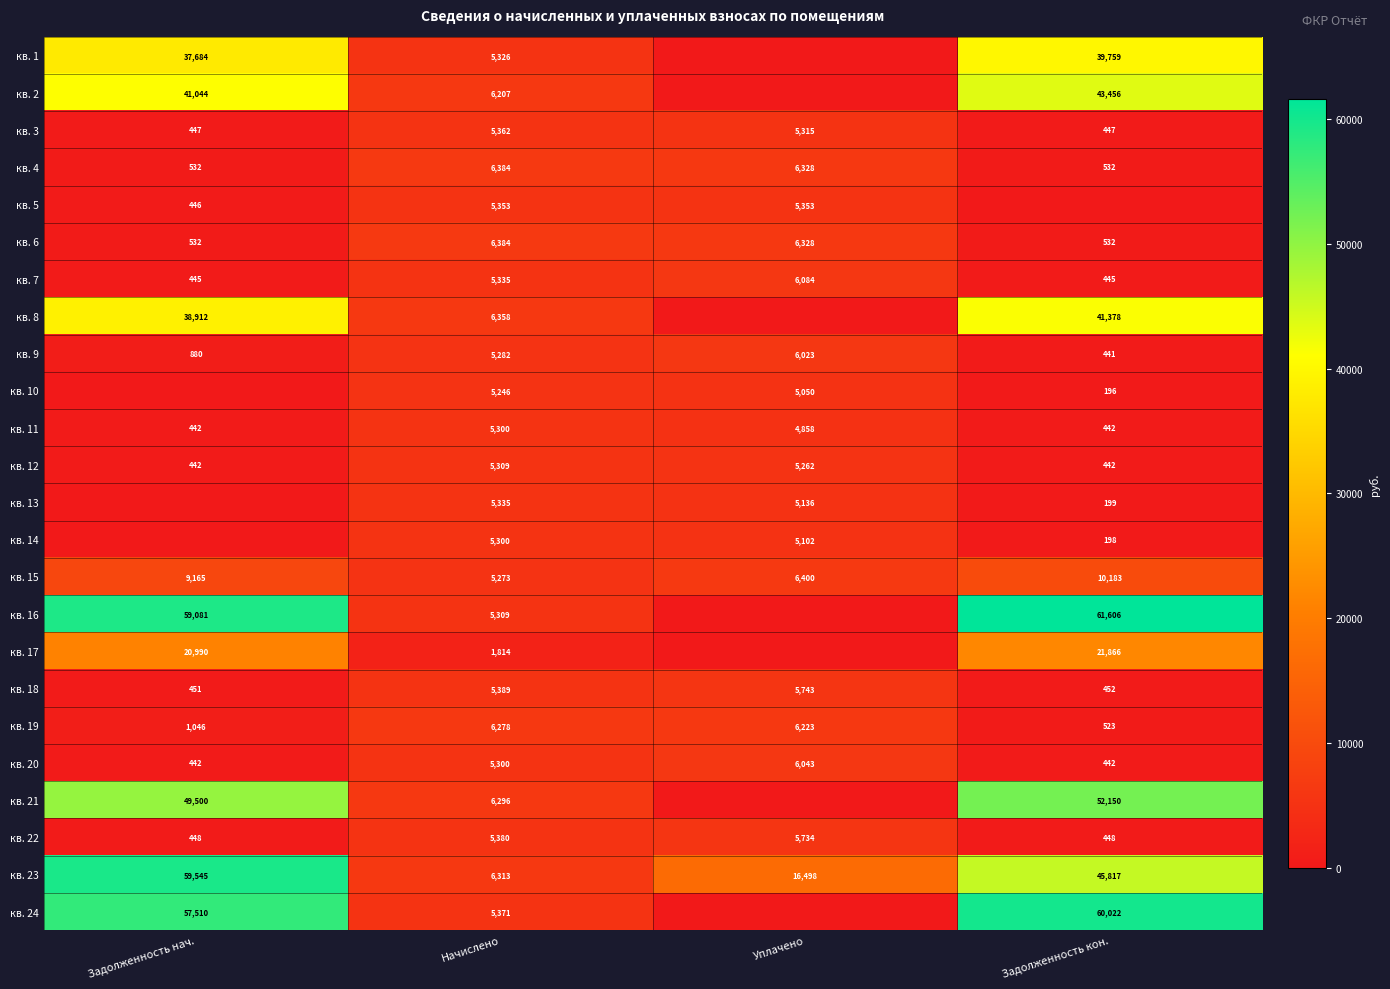

Is the value of кв. 17 at Начислено greater than the value of кв. 6 at Задолженность нач.?

Yes